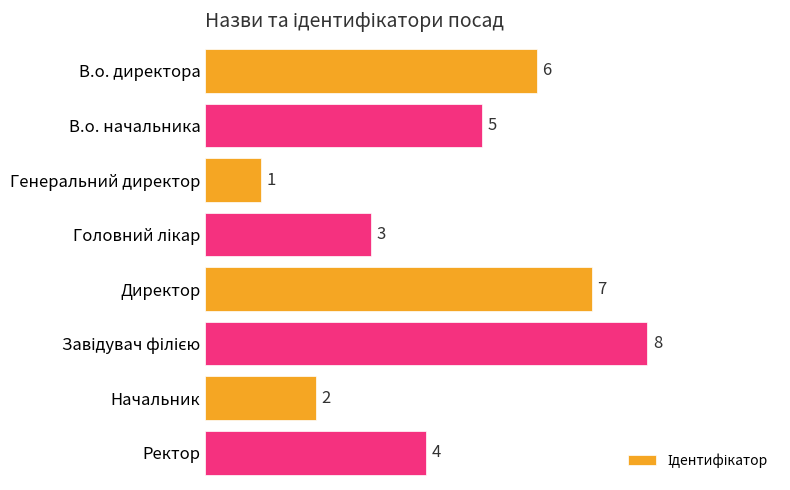

What is the difference between the second highest and second lowest values?

5